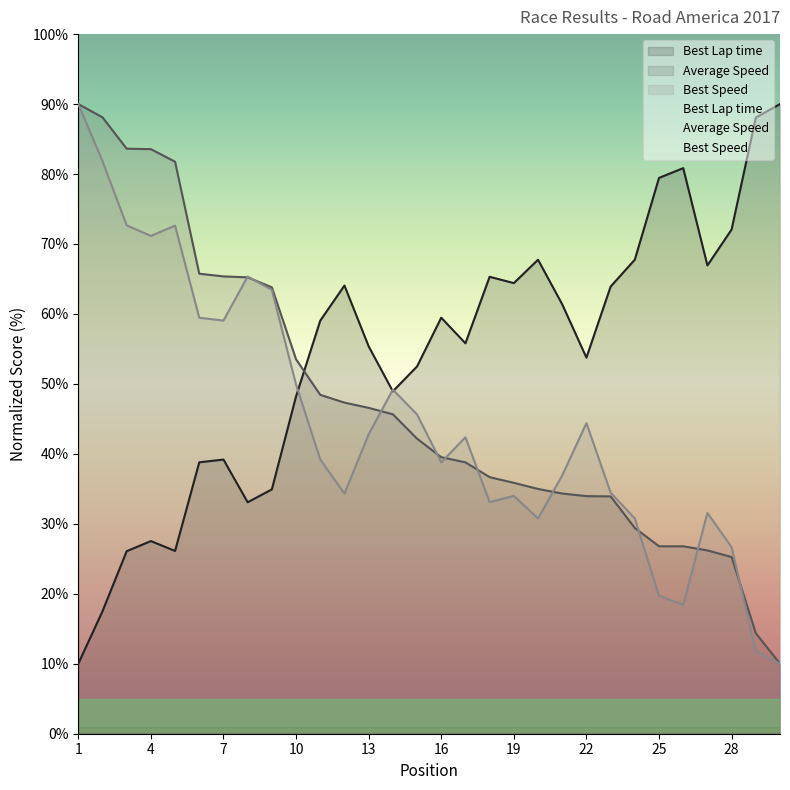

At how many categories does at least one series exceed 22?

30